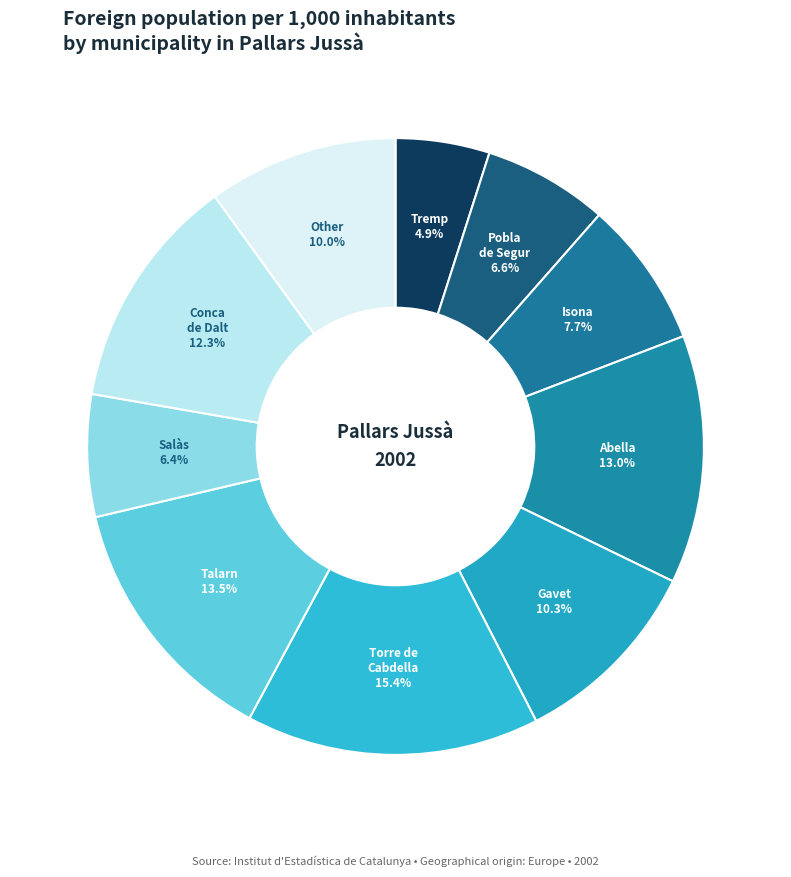

Rank the categories by value from highest to lowest.

Torre de Cabdella, la, Talarn, Abella de la Conca, Conca de Dalt, Gavet de la Conca, Other municipalities, Isona i Conca Dellà, Pobla de Segur, la, Salàs de Pallars, Tremp